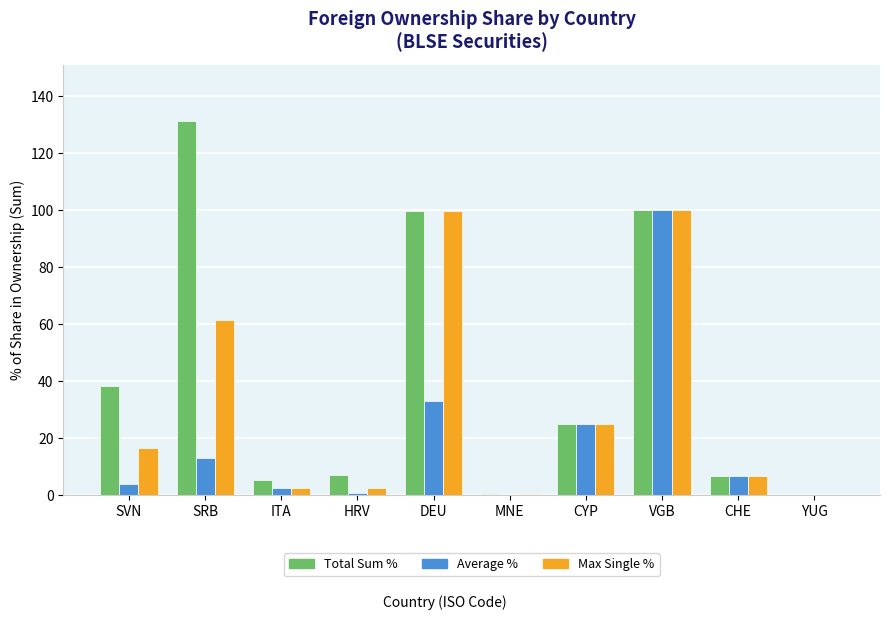

What is the highest value of the Total Sum % series?

131.4